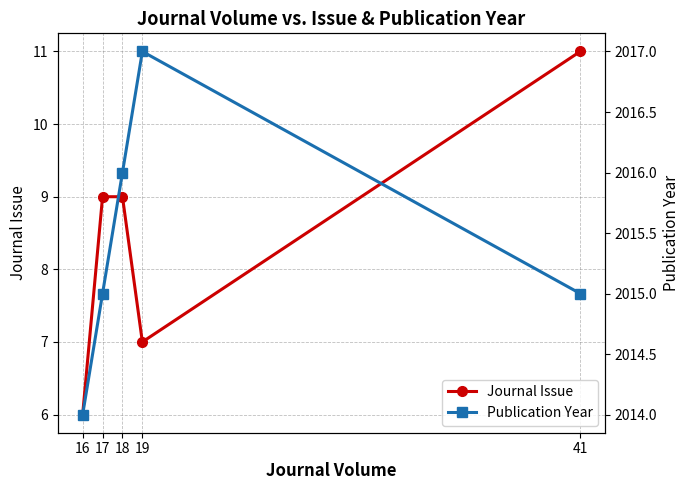

What is the sum of all Journal Issue values?

42